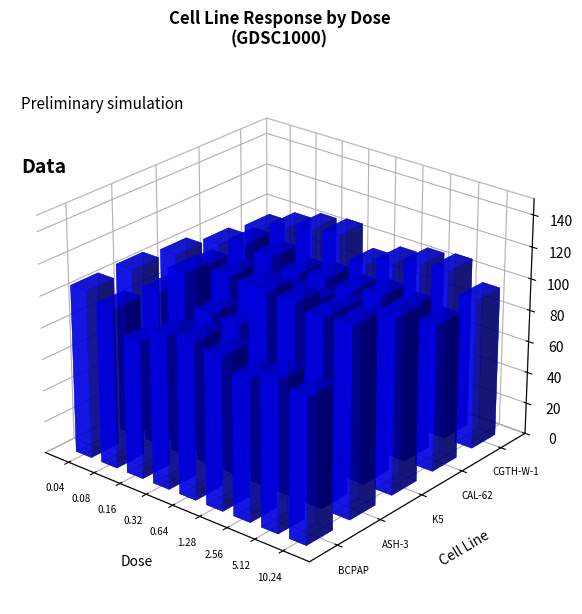

What is the sum of all CGTH-W-1 values?

910.3